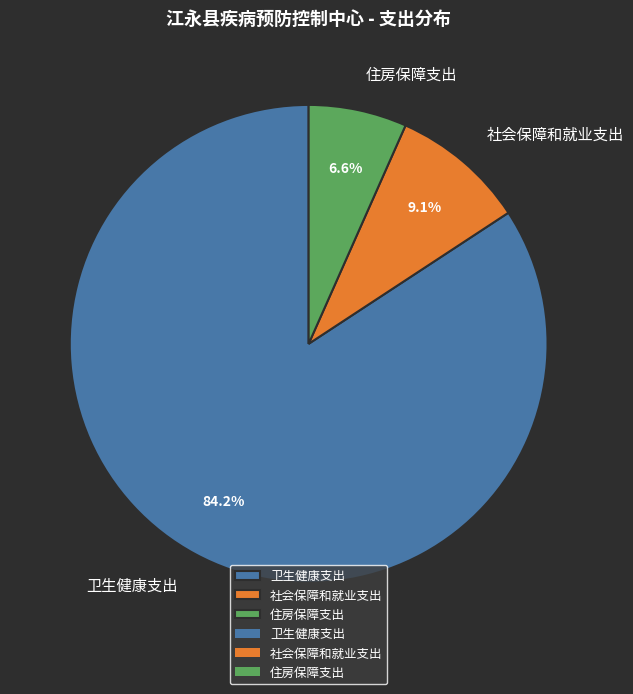

Does 卫生健康支出 account for over 50% of the chart?

Yes